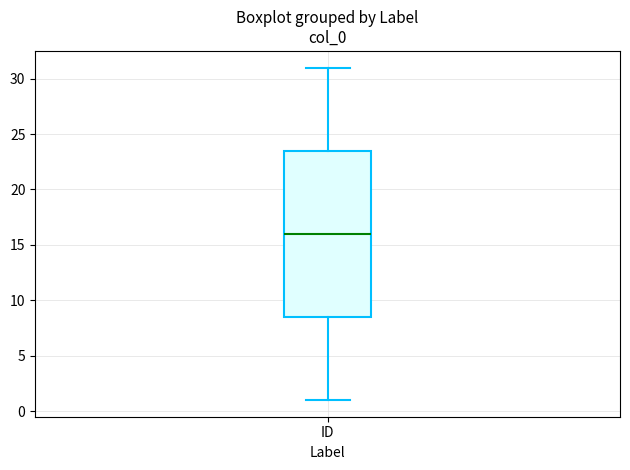

Read this box plot against the y-axis: the position of the median line, the range covered by the box, and the ends of both whiskers. The values are not printed on the chart, so give them approximately, as read against the axis.

median 16.0, box 8.5 to 23.5, whiskers 1.0 to 31.0